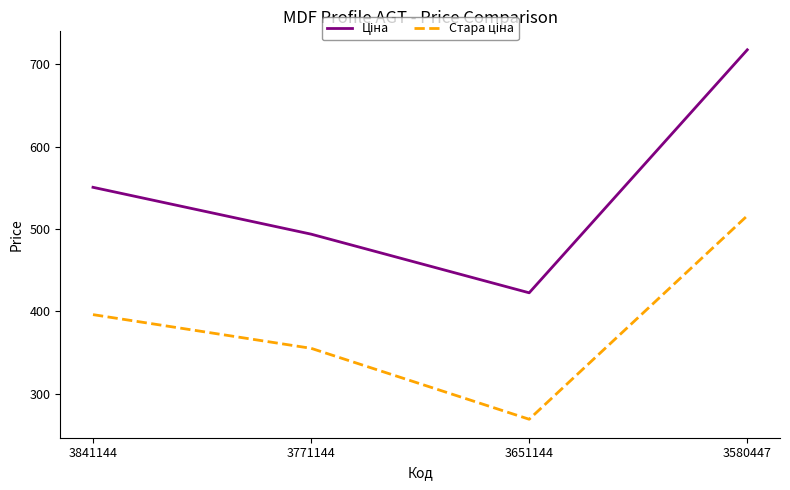

What is the difference between the highest and lowest values at 3841144?

154.6